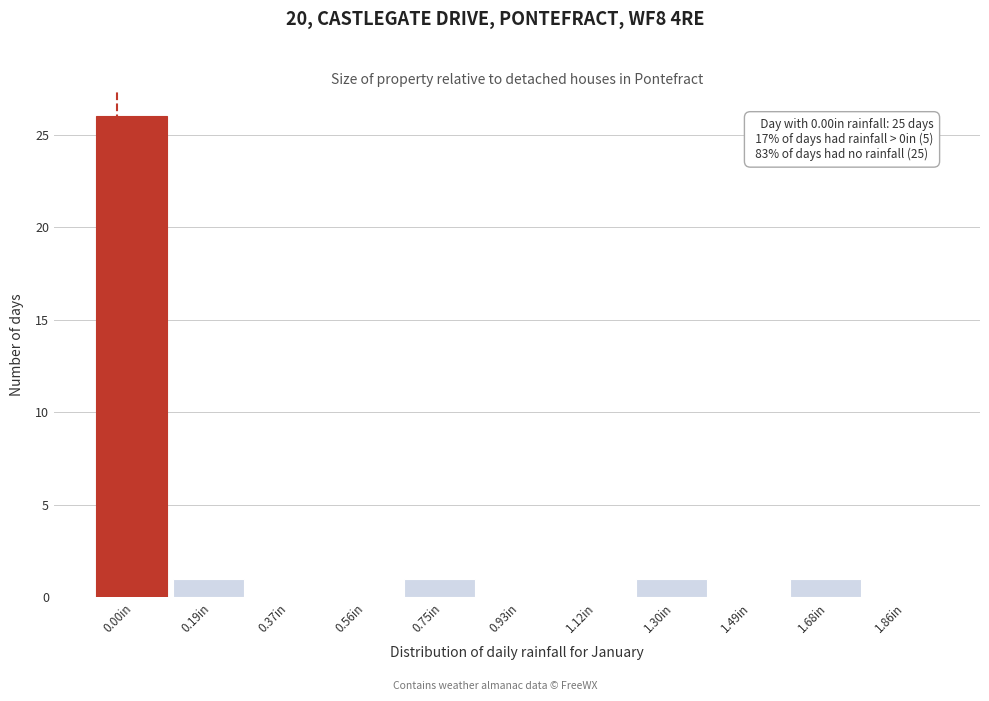

Reading right to left, what are all the values shown in this chart?

1.86in=0	1.68in=1	1.49in=0	1.30in=1	1.12in=0	0.93in=0	0.75in=1	0.56in=0	0.37in=0	0.19in=1	0.00in=26